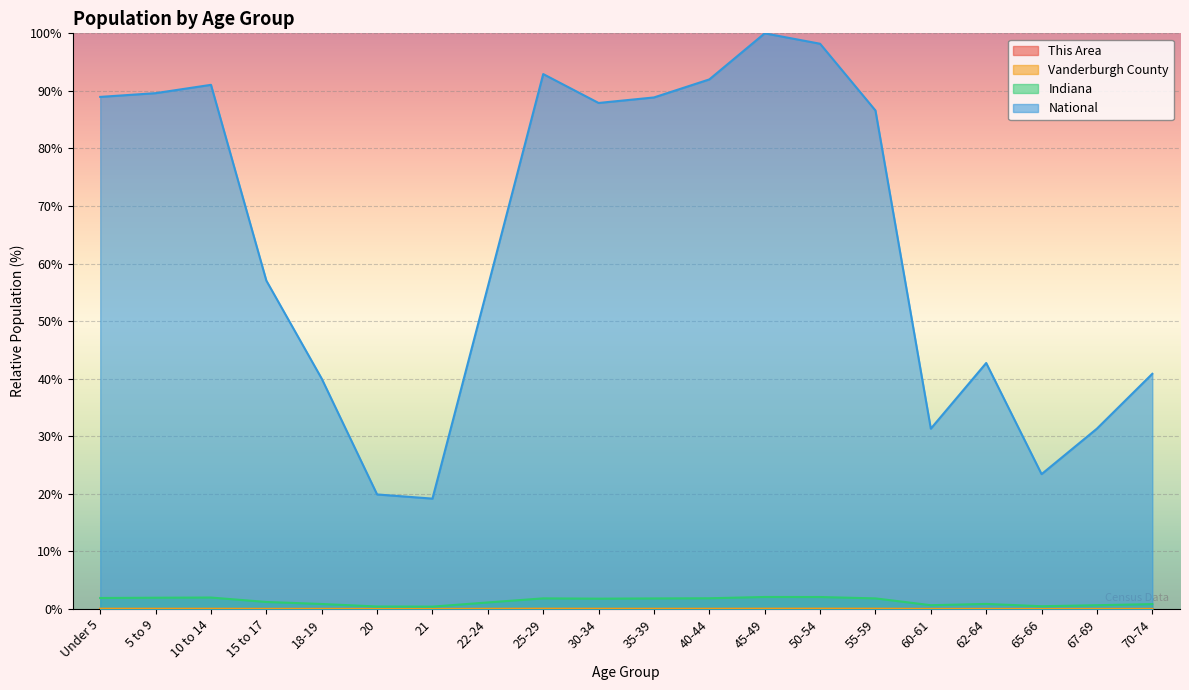

Reading right to left, what are all the values shown in this chart?

This Area: 0.0	0.0	0.0	0.0	0.0	0.0	0.0	0.0	0.0	0.0	0.0	0.0	0.0	0.0	0.0	0.0	0.0	0.0	0.0	0.0
Vanderburgh County: 0.0	0.0	0.0	0.0	0.0	0.1	0.1	0.1	0.0	0.0	0.0	0.1	0.0	0.0	0.0	0.0	0.0	0.0	0.0	0.1
Indiana: 0.9	0.7	0.5	0.9	0.7	1.8	2.1	2.1	1.9	1.8	1.8	1.8	1.1	0.4	0.4	0.9	1.2	2.0	2.0	1.9
National: 40.9	31.3	23.4	42.7	31.3	86.6	98.2	100.0	92.0	88.9	87.9	92.9	56.0	19.2	19.9	40.0	57.0	91.1	89.6	89.0